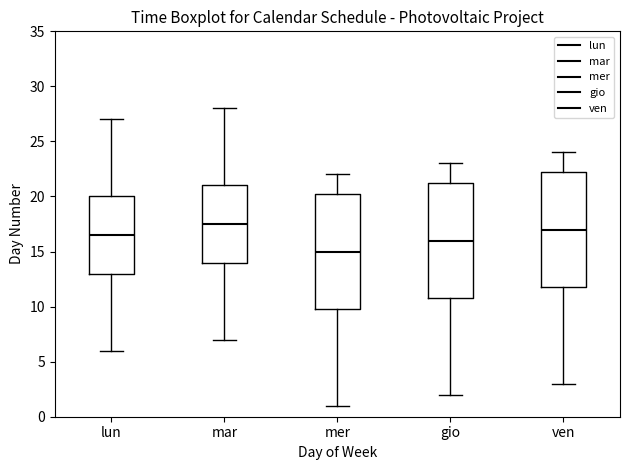

Where is the upper edge of the box for lun on the y-axis? The values are not printed on the chart, so give them approximately, as read against the axis.

20.0